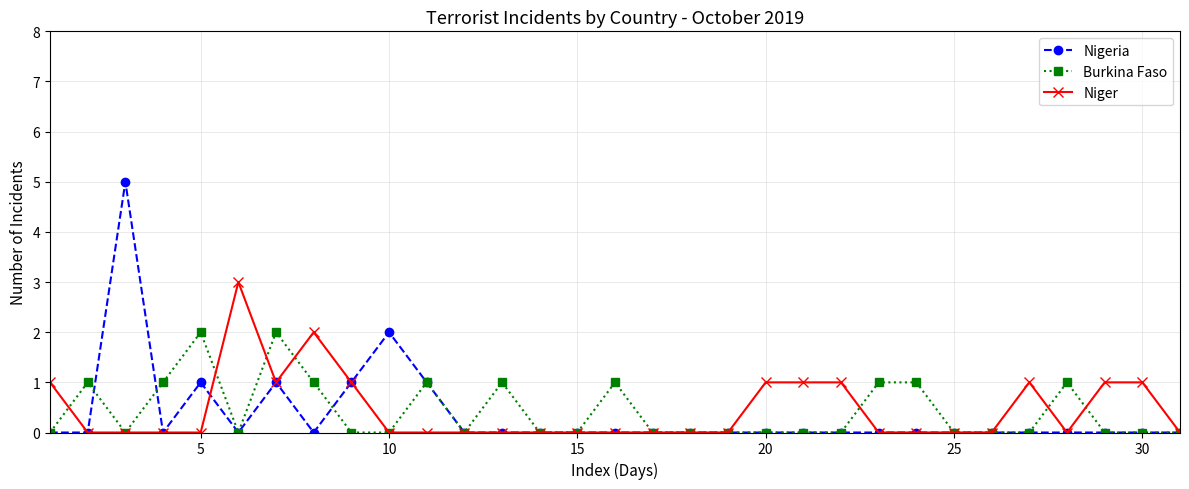

Which series has the largest range (max minus min)?

Nigeria